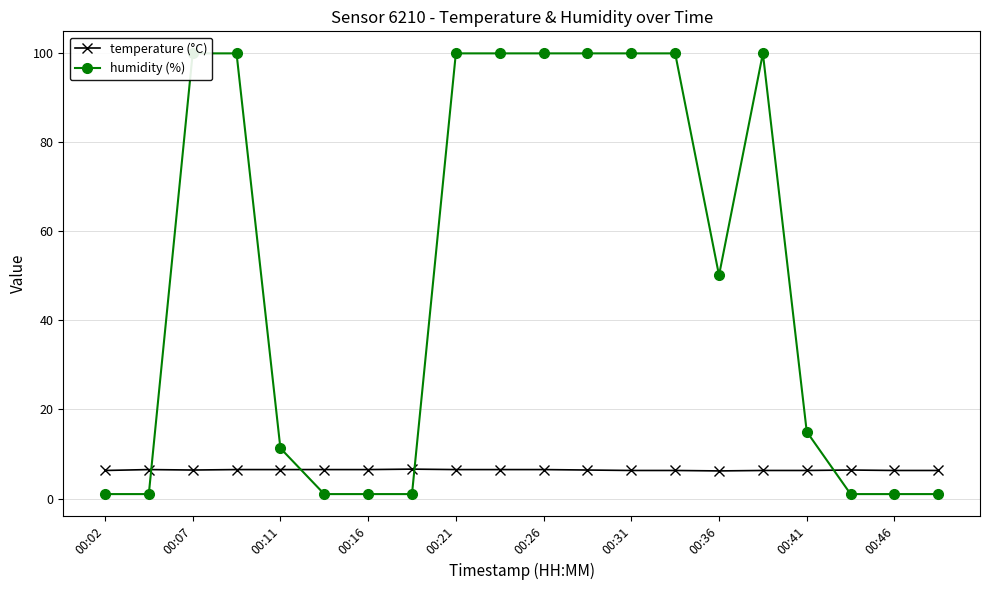

Reading left to right, transcribe all the data shown in this chart.

temperature (°C): 6.3	6.5	6.4	6.5	6.5	6.5	6.5	6.6	6.5	6.5	6.5	6.4	6.3	6.3	6.2	6.3	6.3	6.4	6.3	6.3
humidity (%): 1.0	1.0	99.9	99.9	11.3	1.0	1.0	1.0	99.9	99.9	99.9	99.9	99.9	99.9	50.1	99.9	15.0	1.0	1.0	1.0